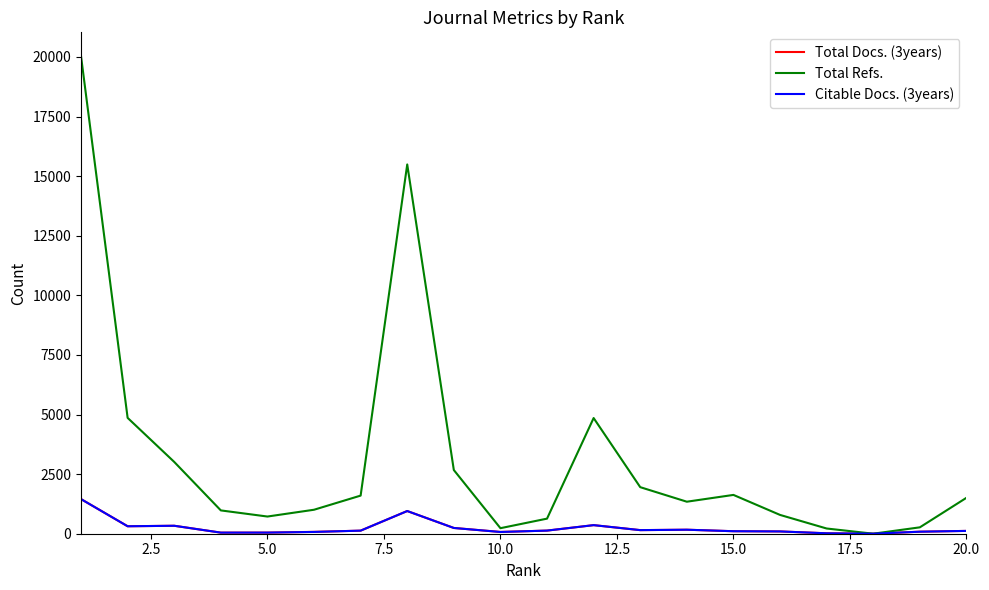

Which series has the largest range (max minus min)?

Total Refs.